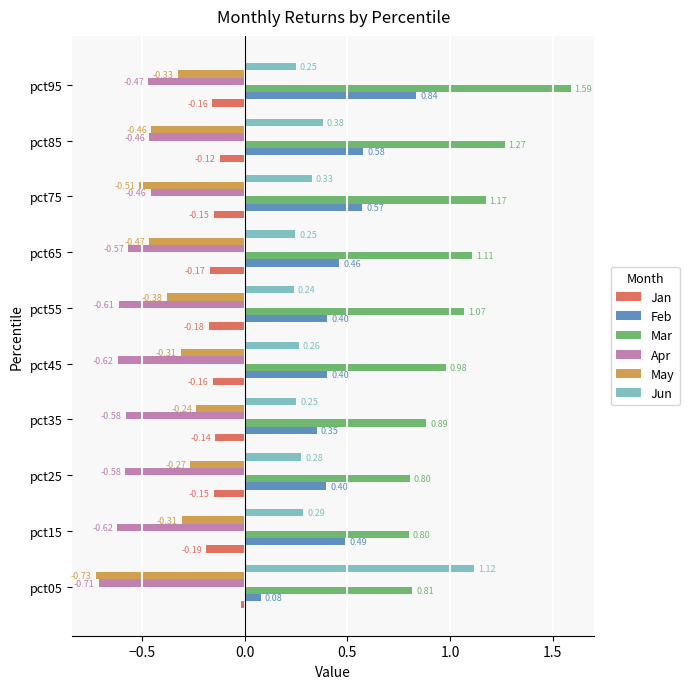

Where is Jan nearest to the value 0?

pct05